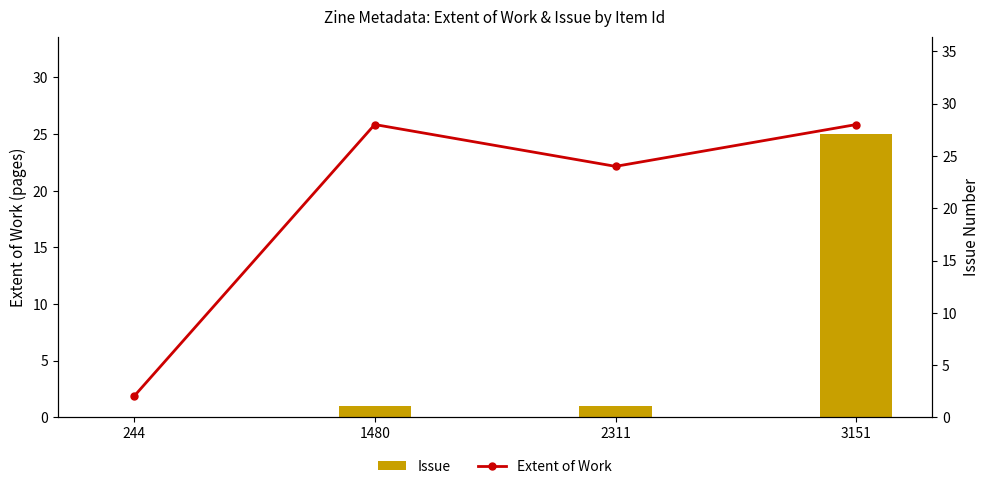

What is the difference between the maximum and second lowest values in the Issue series?

24